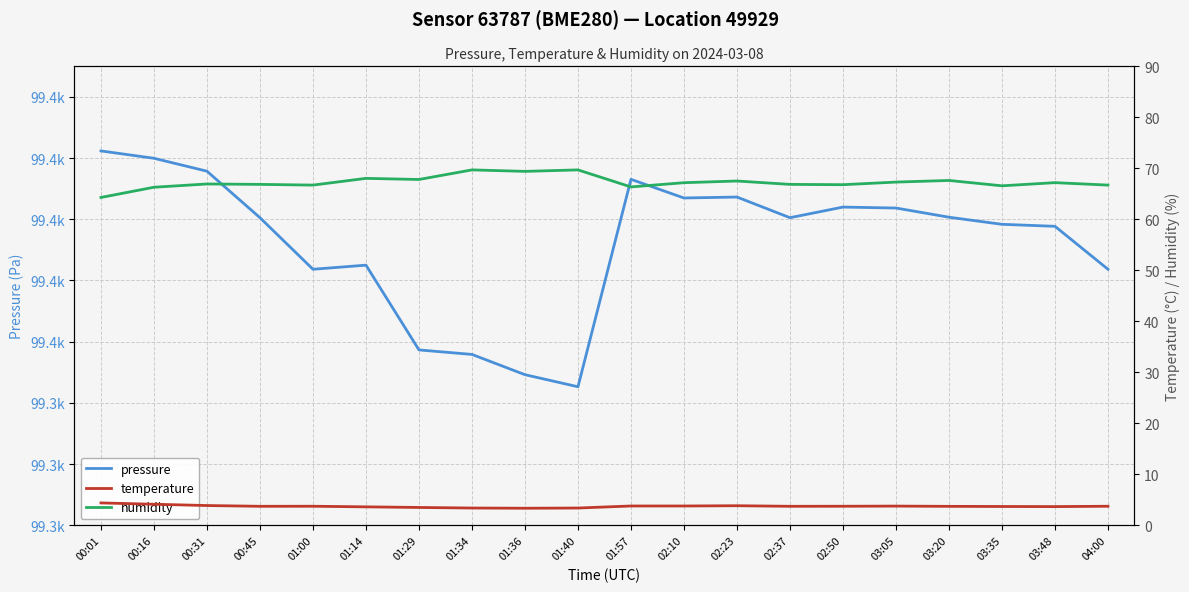

Rank the series by their maximum value, from highest to lowest.

pressure, humidity, temperature